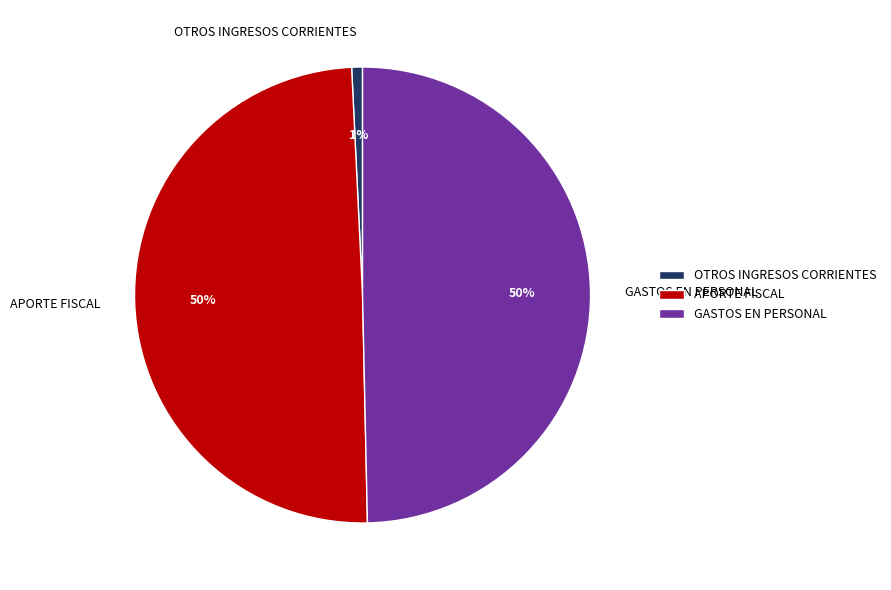

To the nearest percent, what portion does GASTOS EN PERSONAL represent?

50%